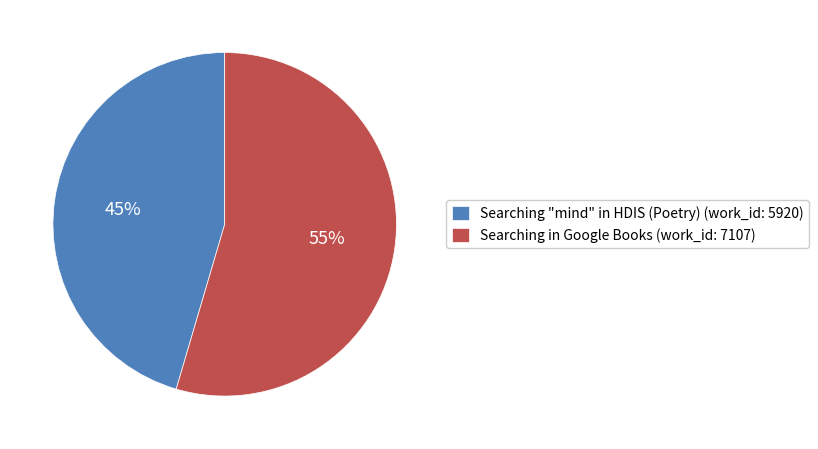

To the nearest percent, what is the combined percentage of Searching "mind" in HDIS (Poetry) and Searching in Google Books?

100%